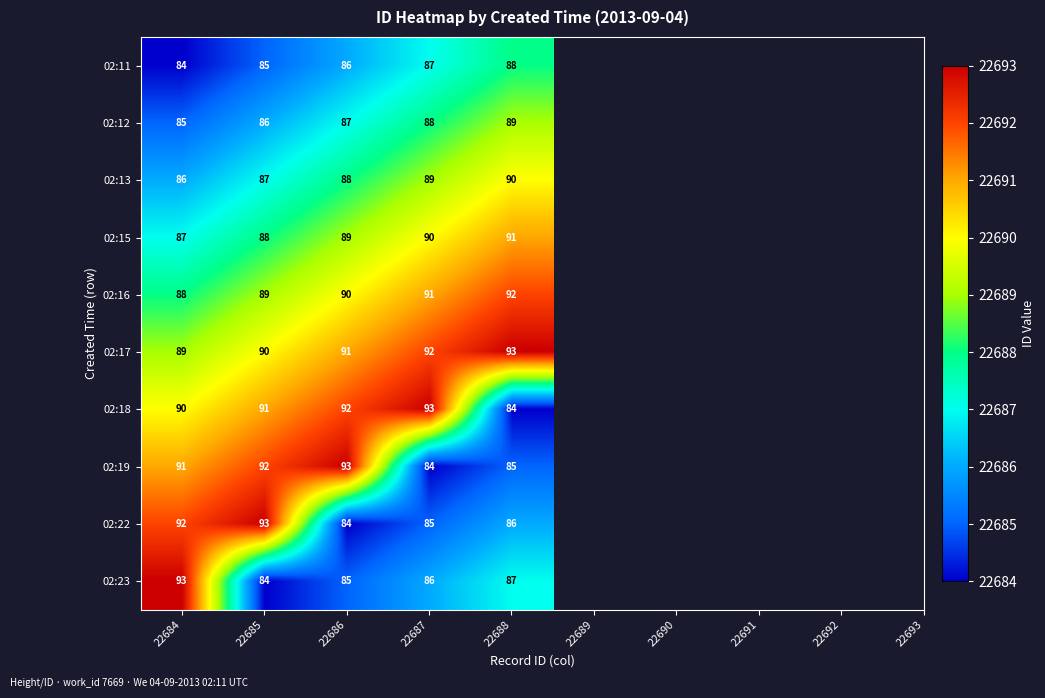

At which label is 02:13 closest to 88?

22686